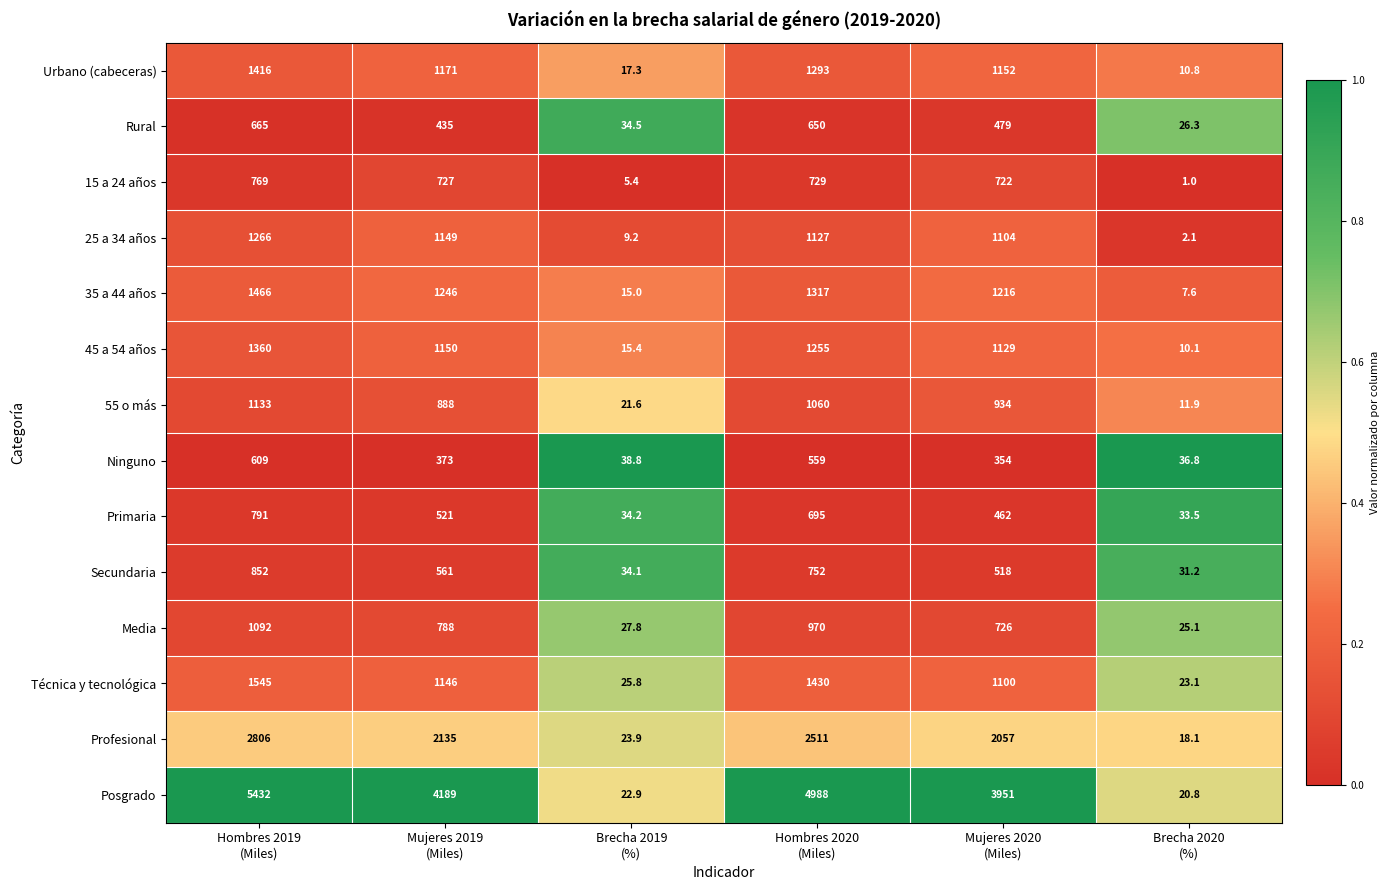

What is the difference between the maximum and minimum values in the Media series?

1066.9